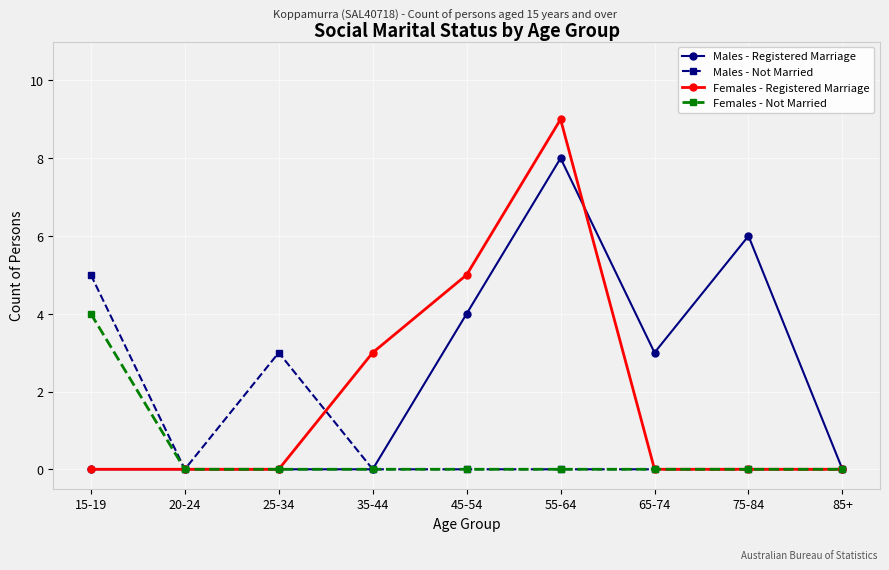

What position from the right is 55-64?

4